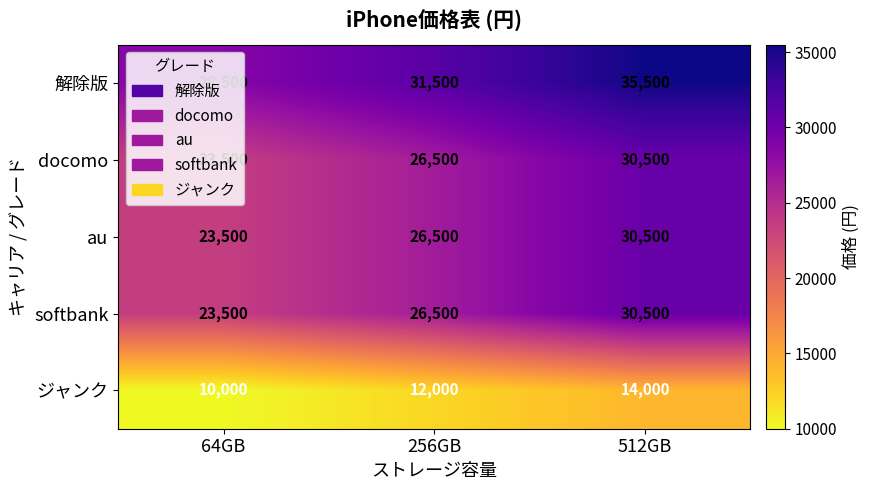

How many values in the softbank series are below 26500?

1